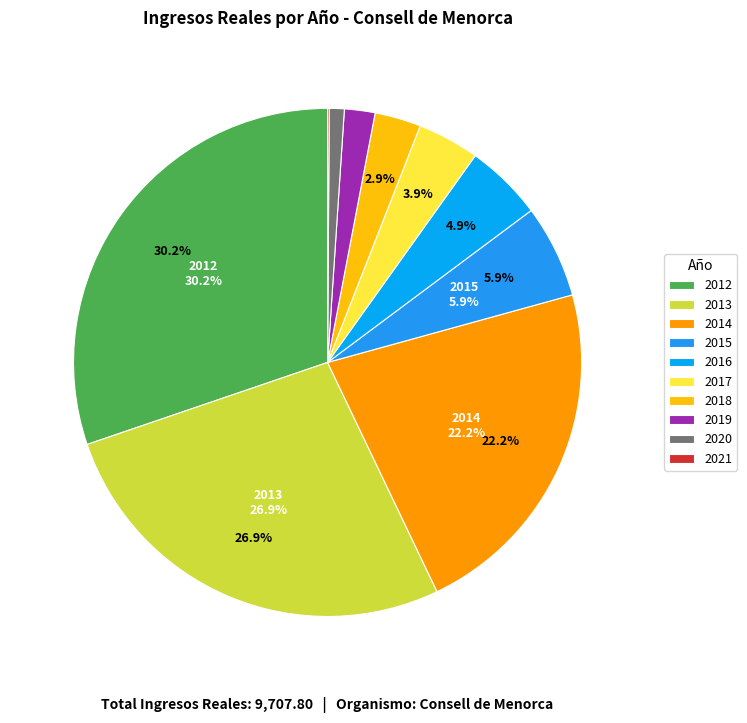

True or false: 2021 accounts for 0% of the total.

True